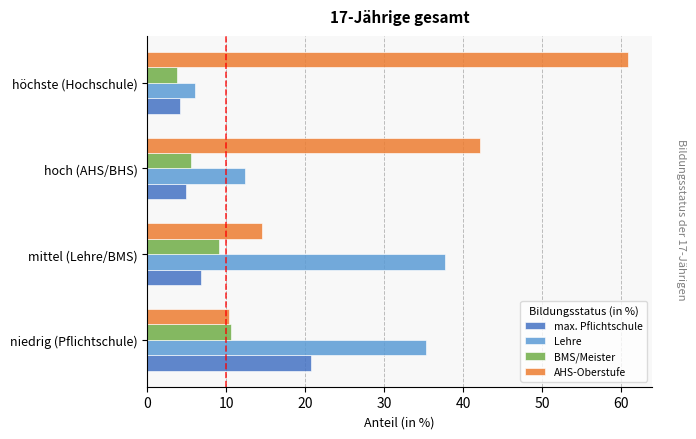

Which series has the widest spread of values?

AHS-Oberstufe